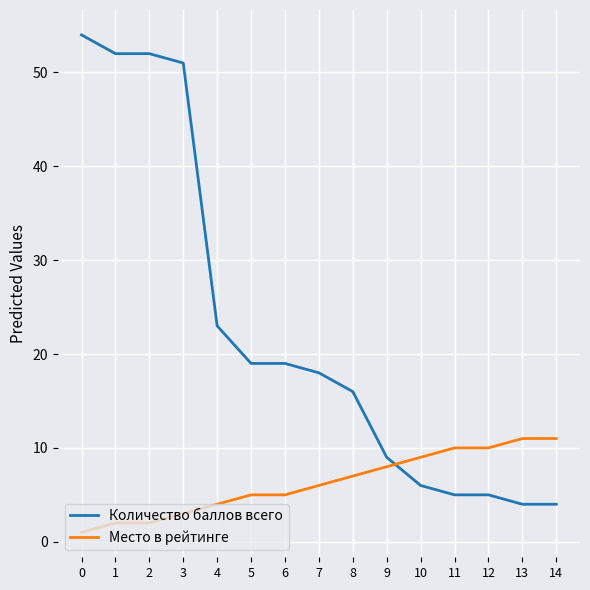

Reading left to right, extract all data points from this chart.

Количество баллов всего: 54	52	52	51	23	19	19	18	16	9	6	5	5	4	4
Место в рейтинге: 1	2	2	3	4	5	5	6	7	8	9	10	10	11	11